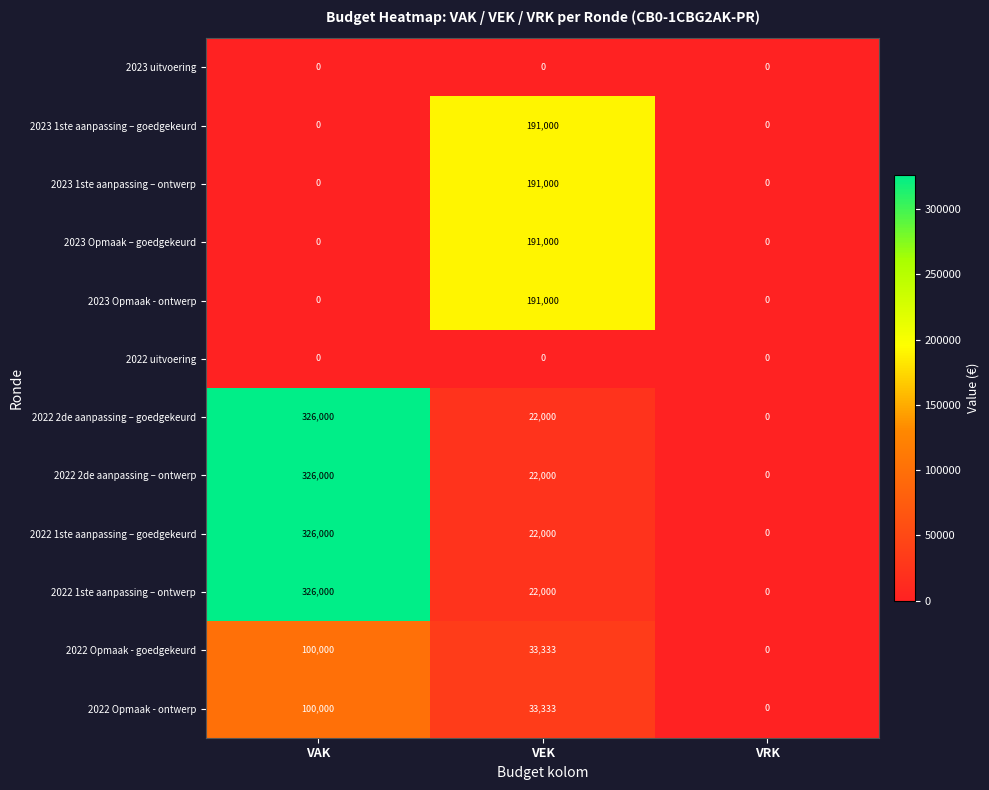

Count the number of categories in the chart.

3